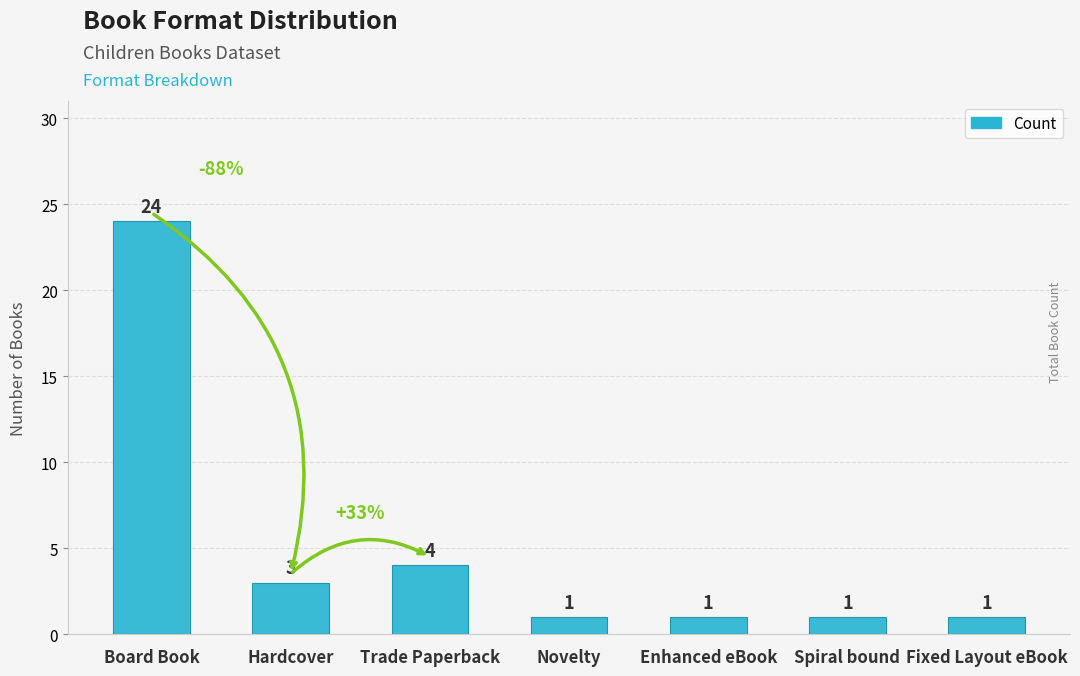

What position from the left is Hardcover?

2